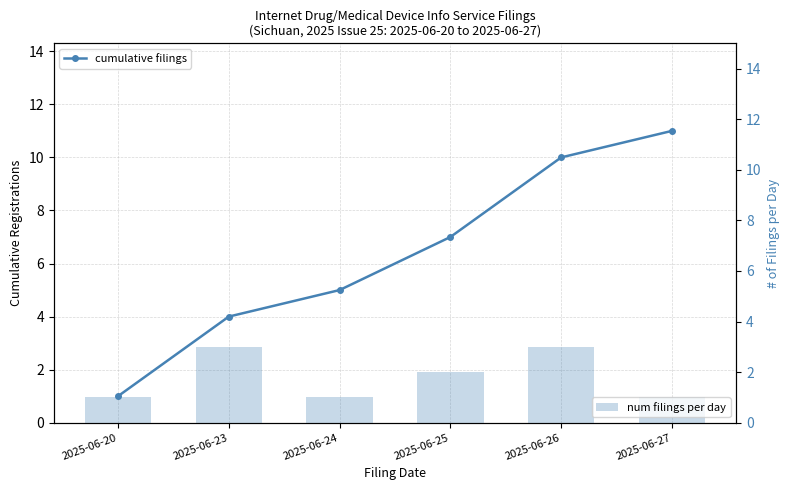

The value of cumulative filings at 2025-06-23 is 4. True or false?

True